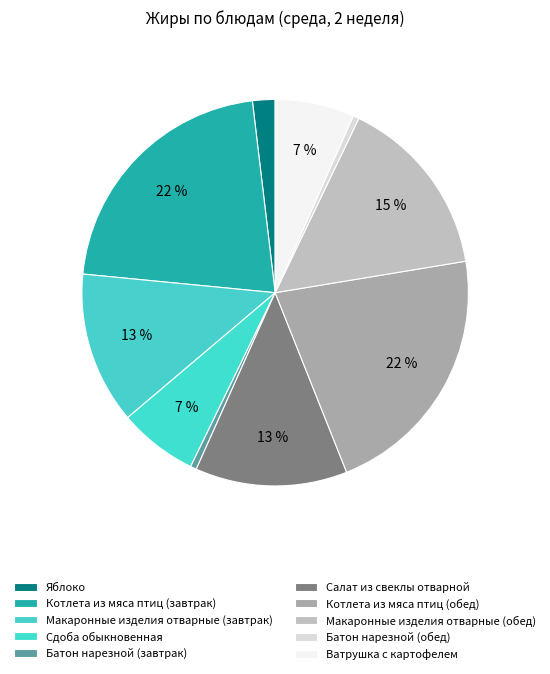

Does any single category account for the majority?

No